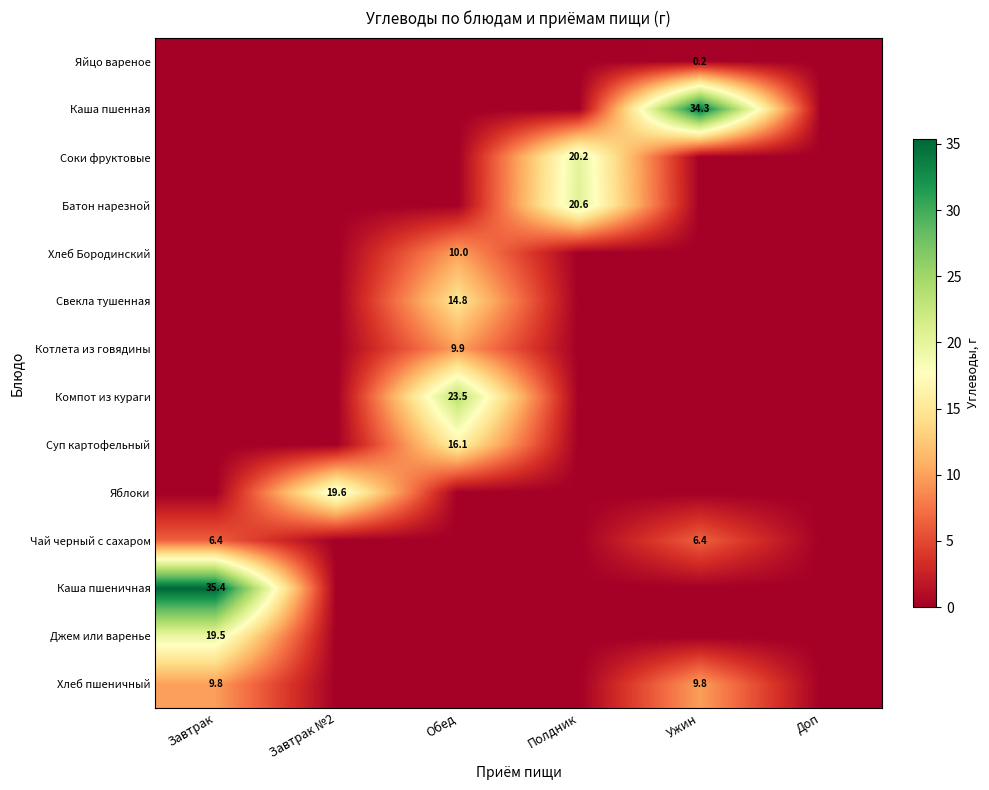

The value of Хлеб пшеничный at Ужин is 9.8. True or false?

True